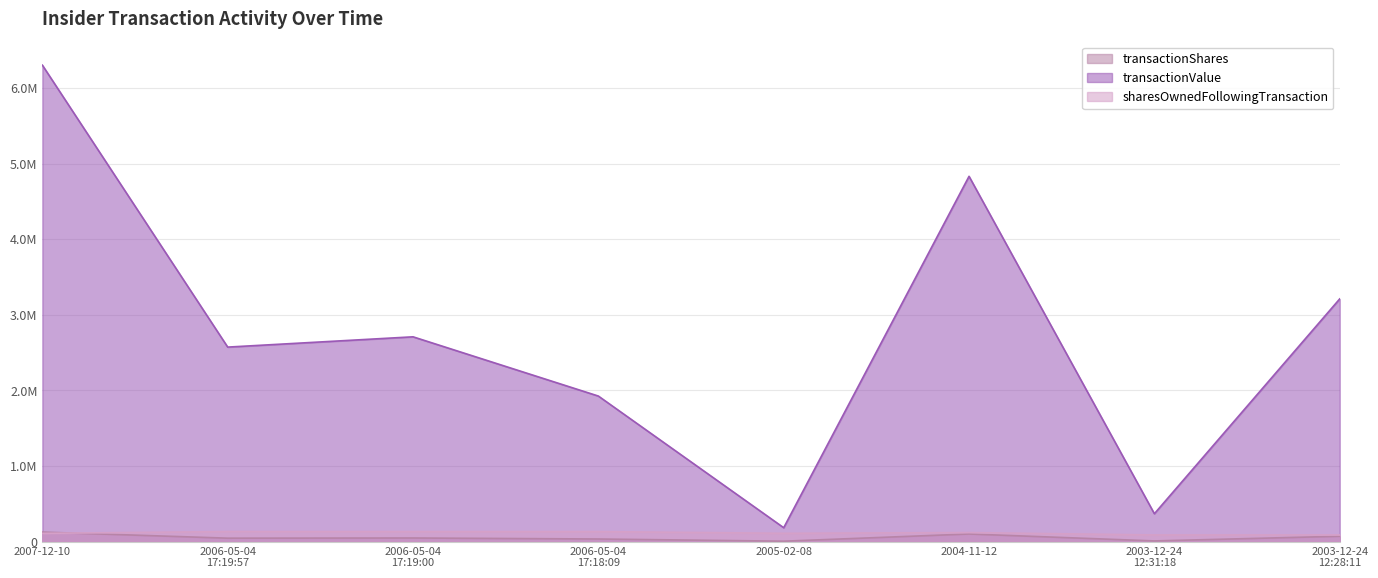

How many data points does each series have?

8